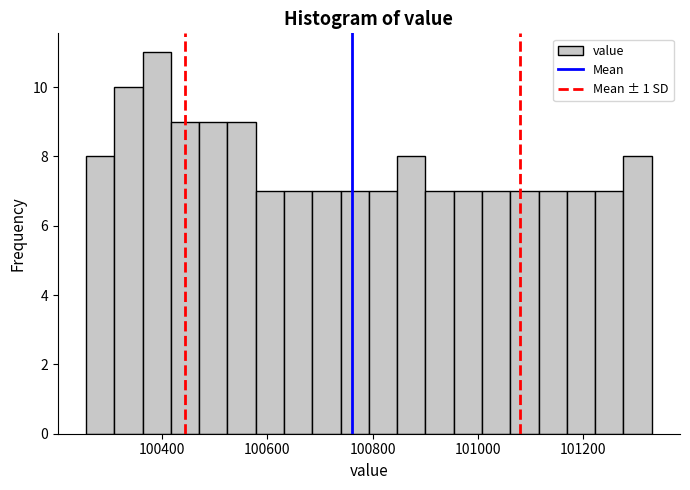

Read against the x-axis, roughly where is the centre of the tallest bar?

100380